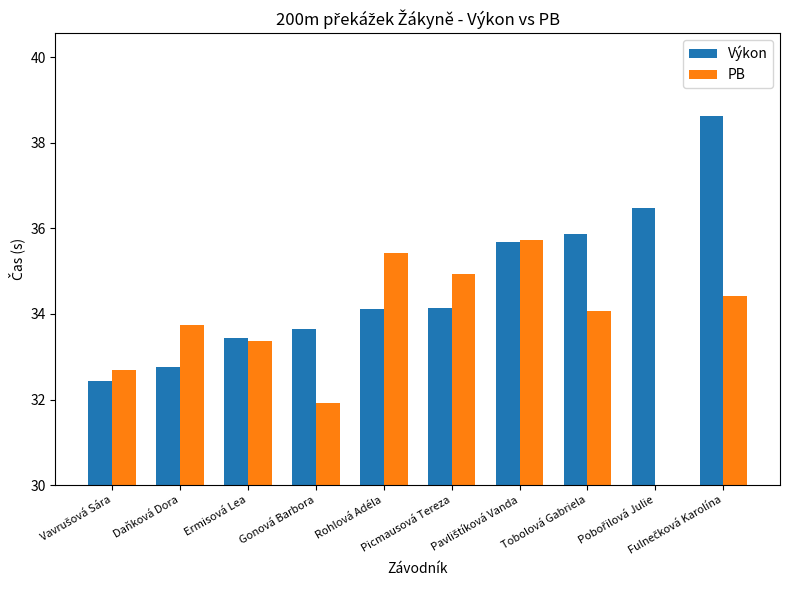

Is it true that PB equals 17.8 at Picmausová Tereza?

False